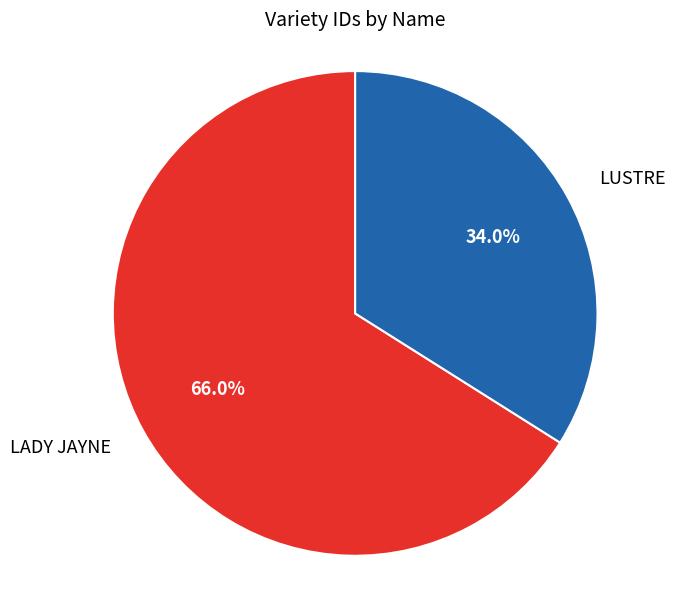

Is there a majority slice in this chart?

Yes